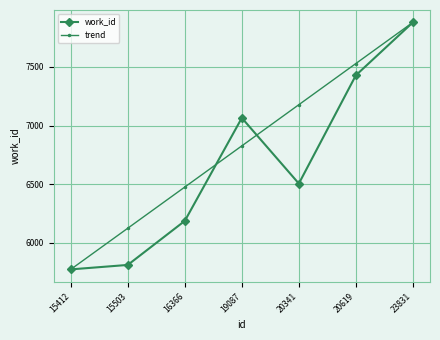

True or false: trend has more than 0 interior local peaks.

False